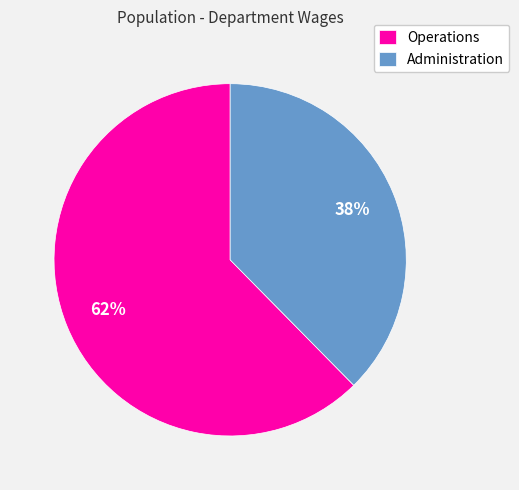

Is the sum of Administration and Operations greater than half?

Yes